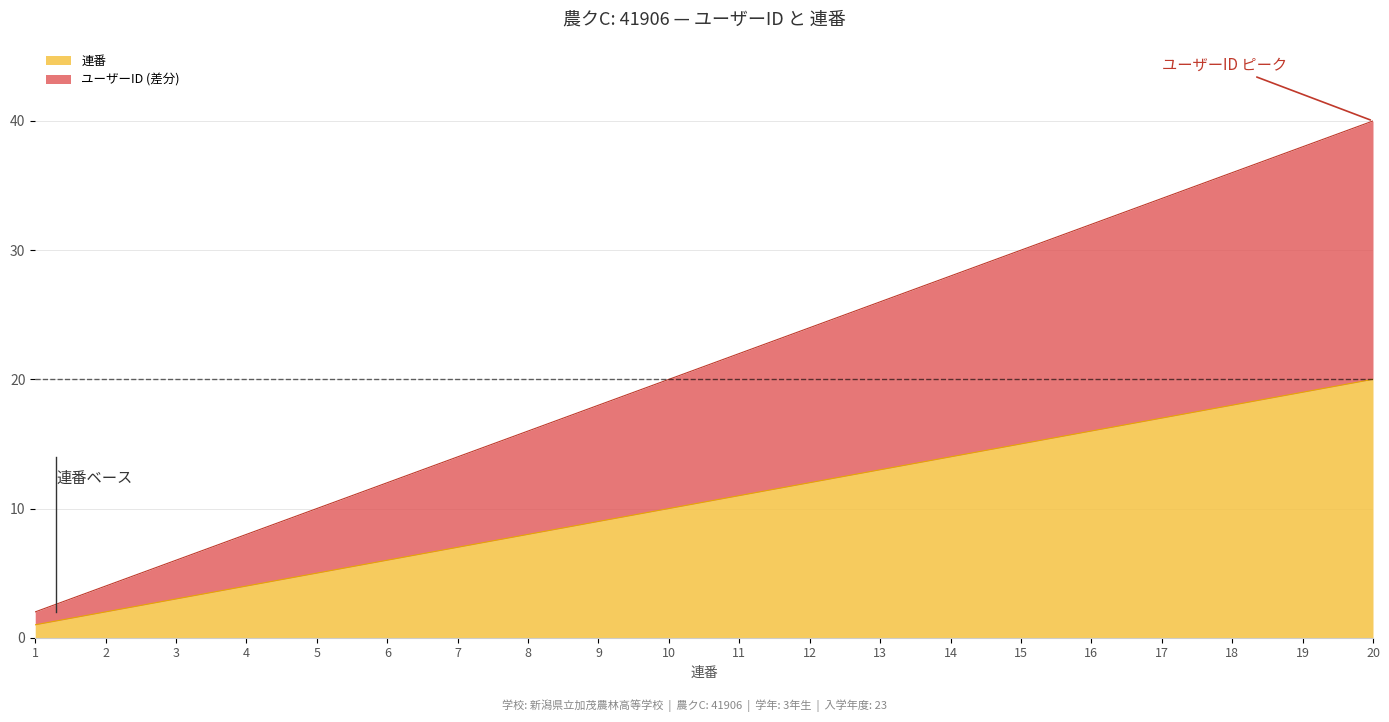

Which series has the largest total across all categories?

ユーザーID